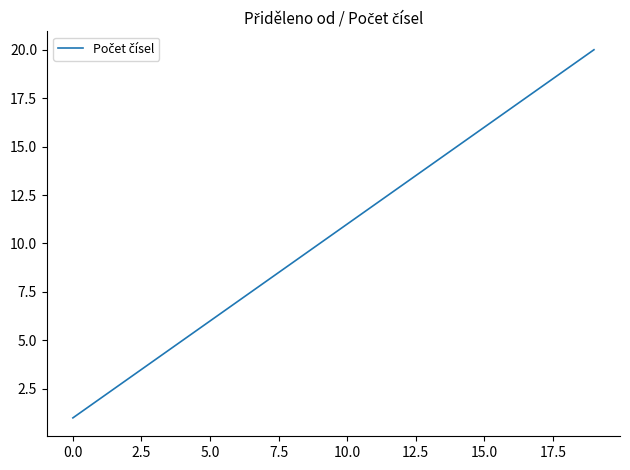

What is the minimum value shown in the chart?

1